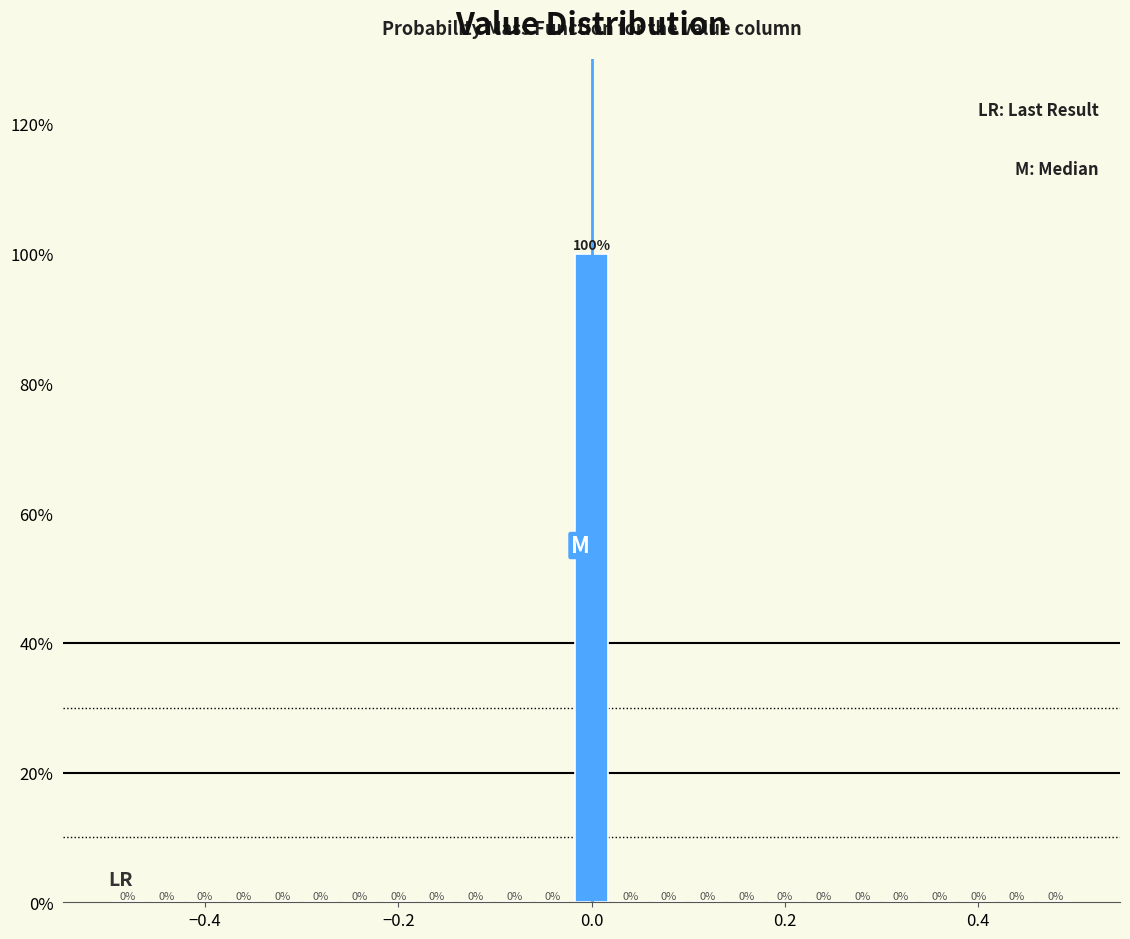

Read against the x-axis, roughly where is the centre of the tallest bar?

0.00